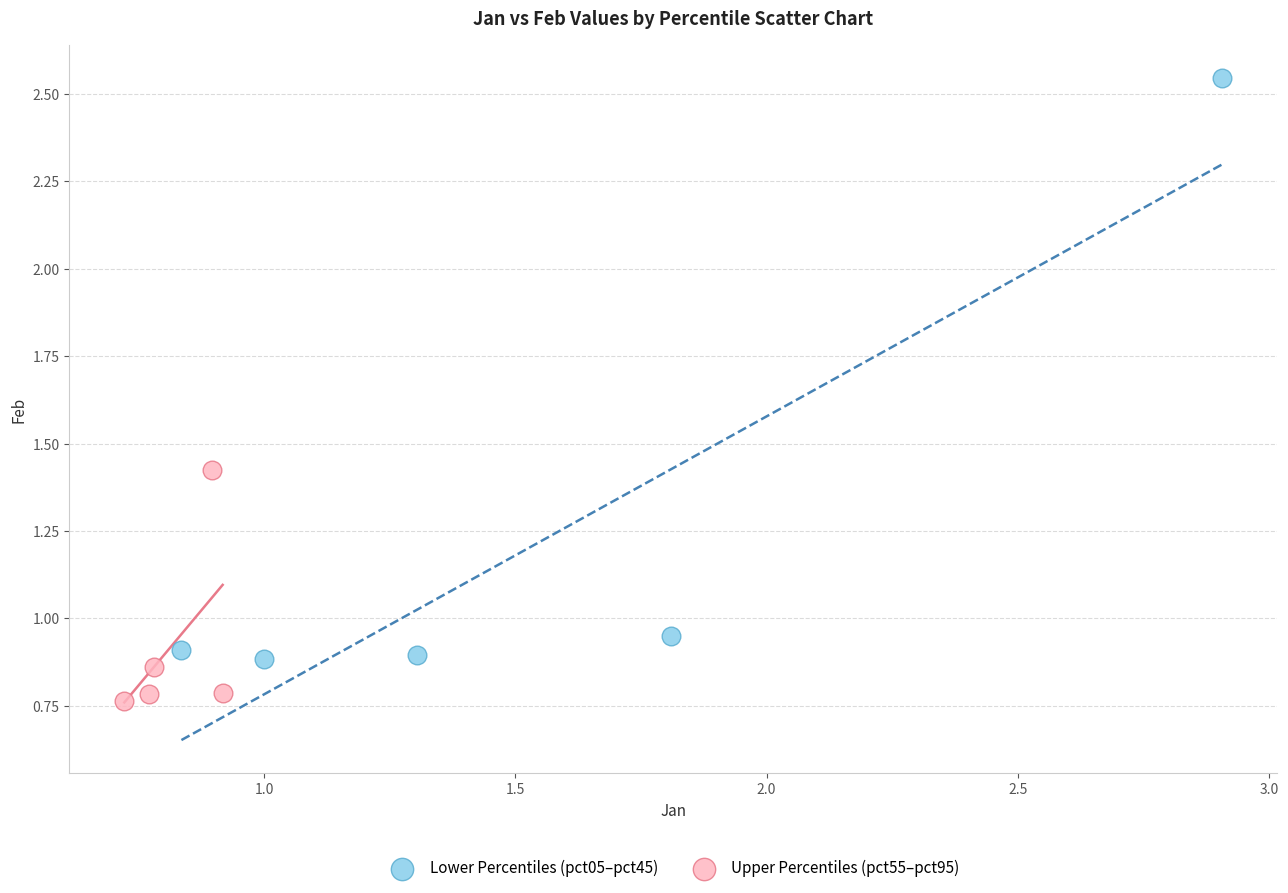

Which series contains the lowest Y value?

Upper Percentiles (pct55–pct95)